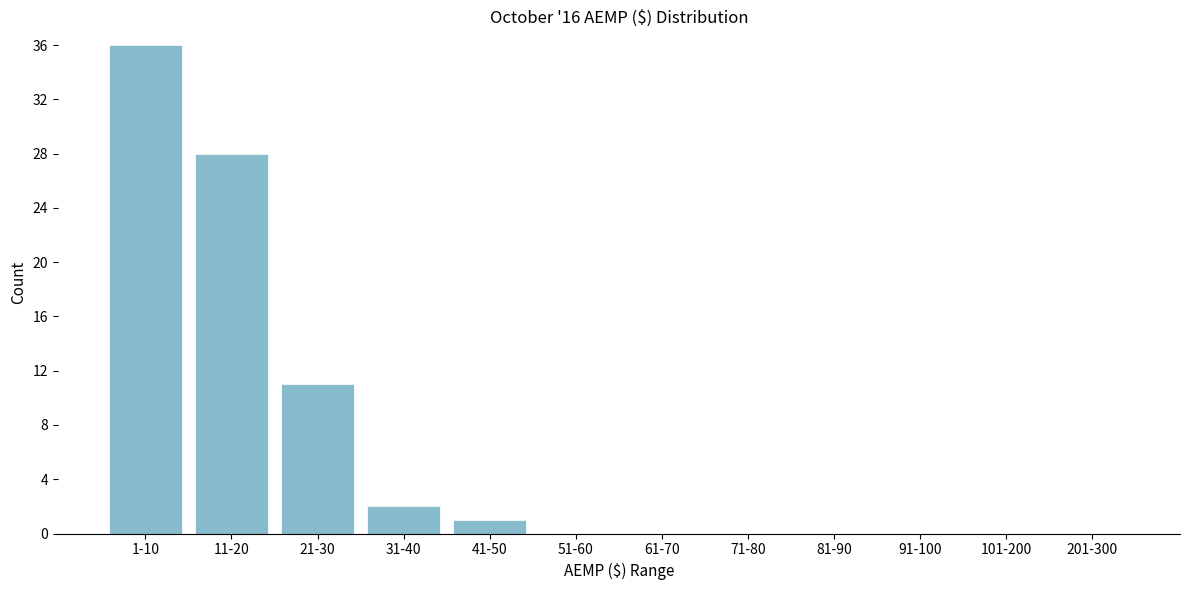

Reading left to right, list all the values displayed in this chart.

1-10=36	11-20=28	21-30=11	31-40=2	41-50=1	51-60=0	61-70=0	71-80=0	81-90=0	91-100=0	101-200=0	201-300=0